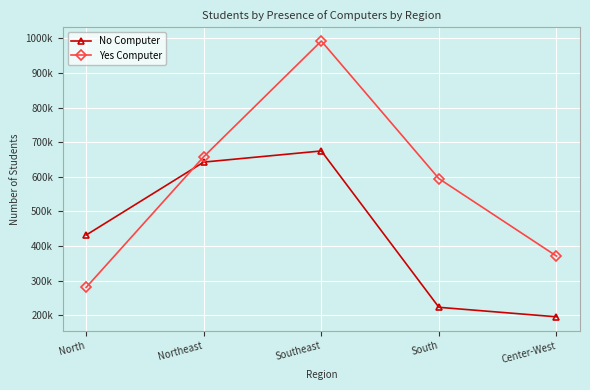

What are all the series names shown in the legend?

No Computer, Yes Computer